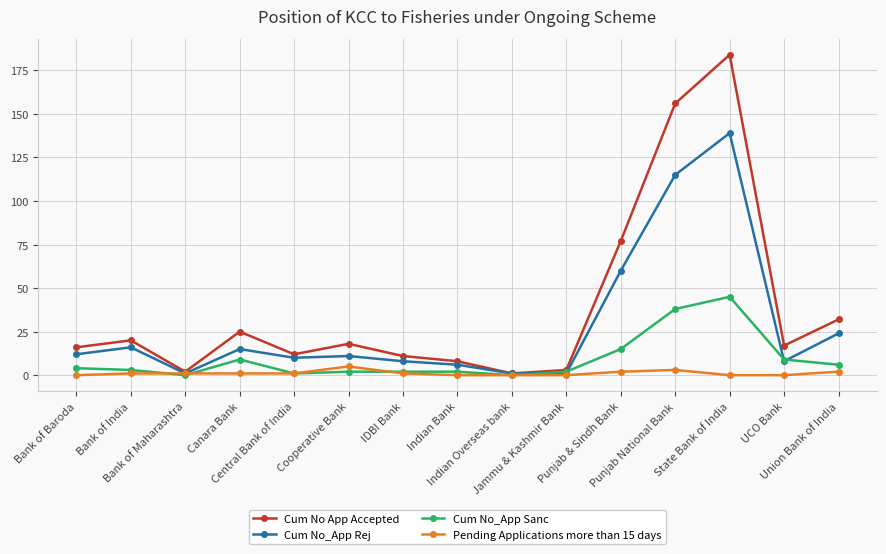

True or false: Cum No_App Sanc has more than 1 points higher than both neighbors.

True